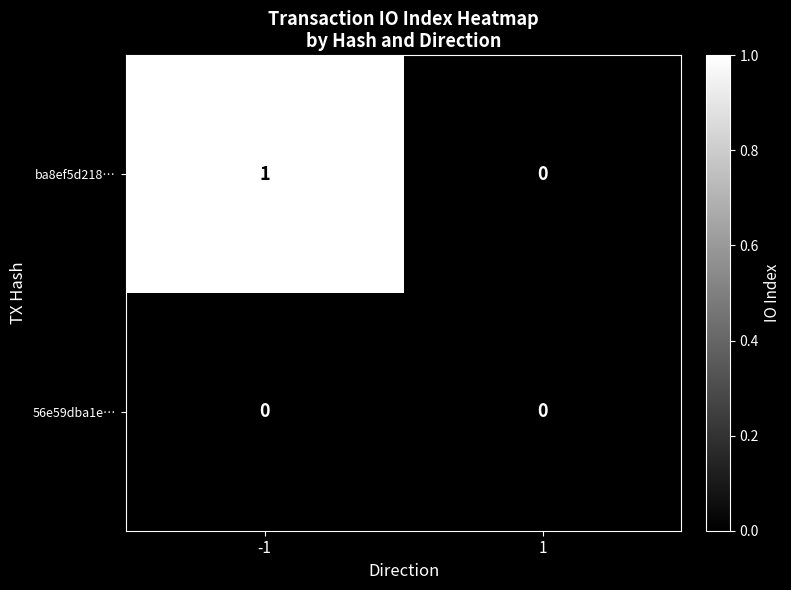

At which category is the sum across all series the highest?

-1